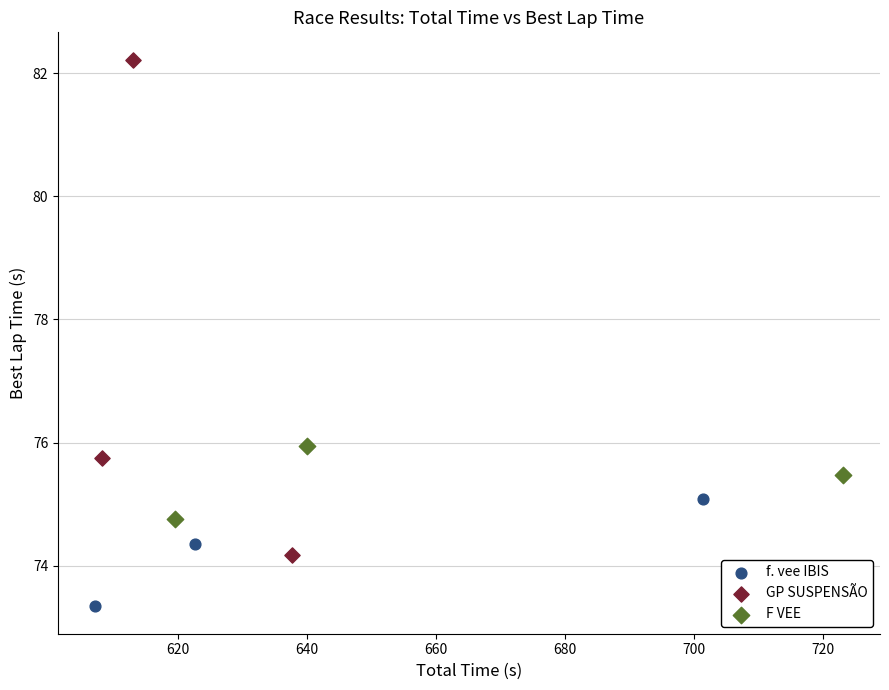

Which series contains the highest Y value?

GP SUSPENSÃO